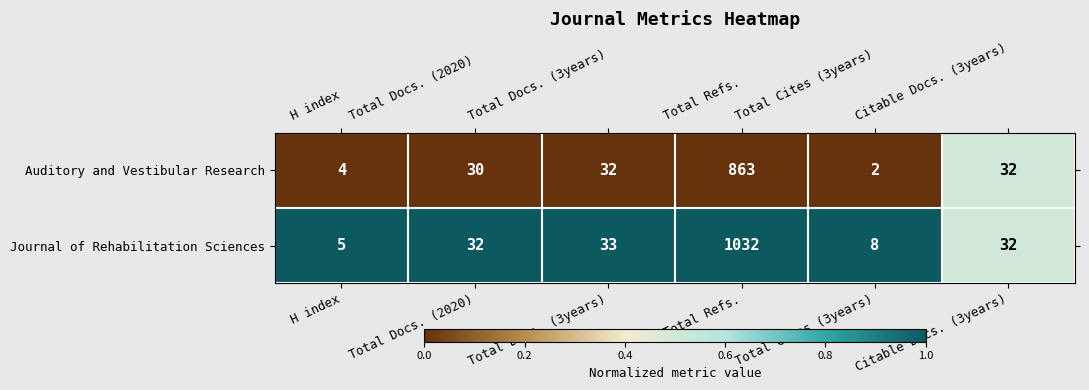

Count the number of categories in the chart.

6